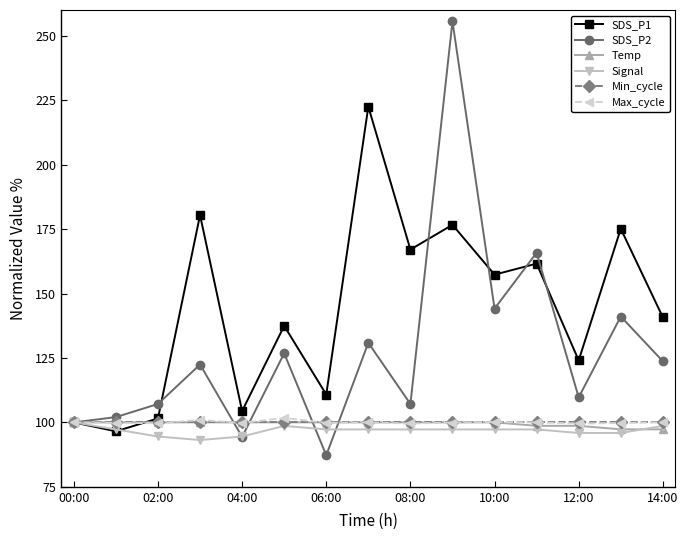

What is the value of the Temp point at the 12th from the left?

98.7